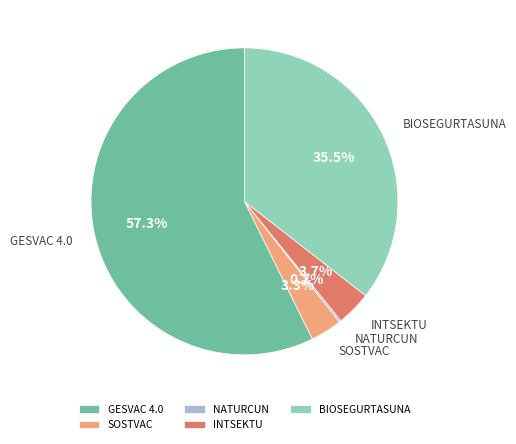

Is INTSEKTU the majority of the pie?

No